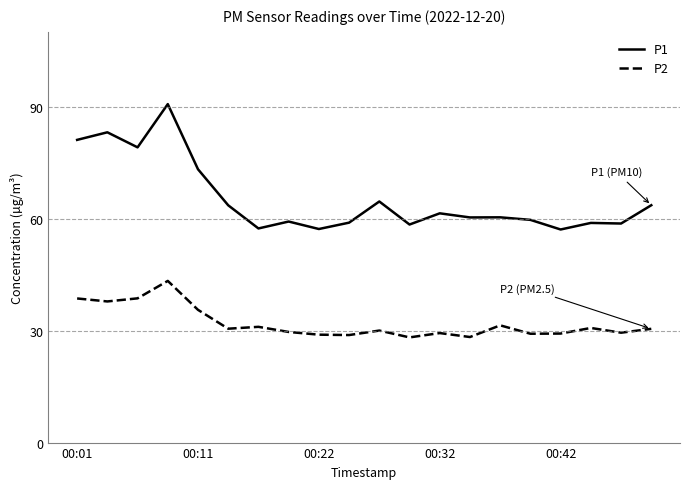

List the series in order of their peak value, lowest first.

P2, P1